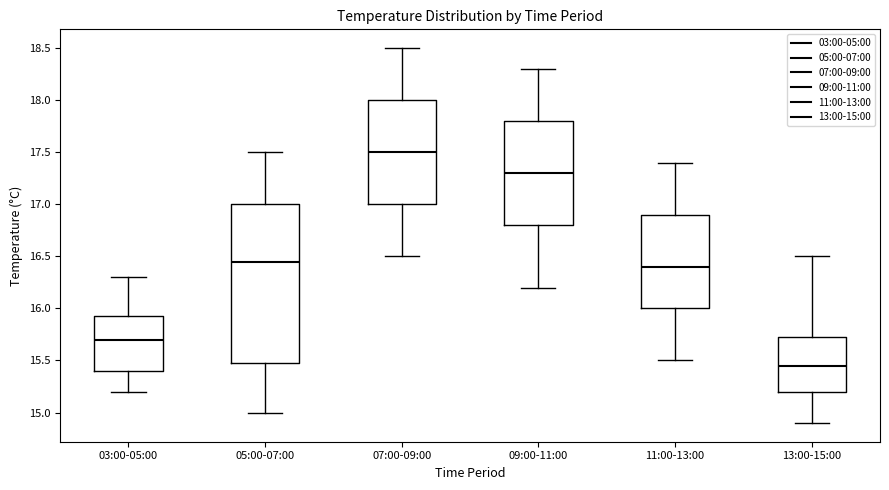

Which box is the tallest, from its lower edge to its upper edge?

05:00-07:00